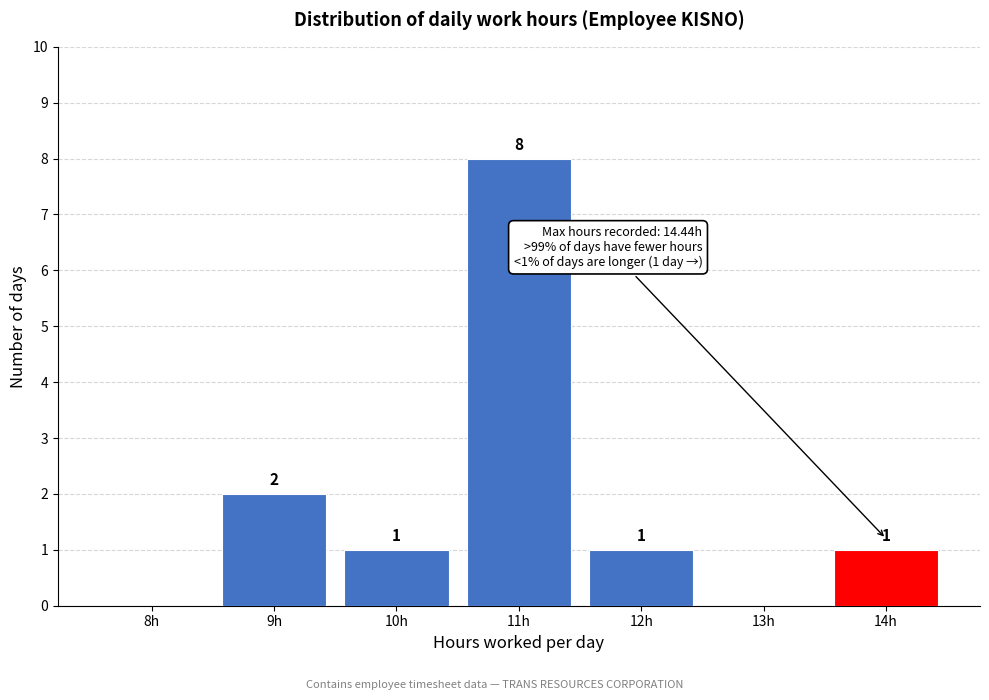

Reading left to right, extract all data points from this chart.

8h=0	9h=2	10h=1	11h=8	12h=1	13h=0	14h=1